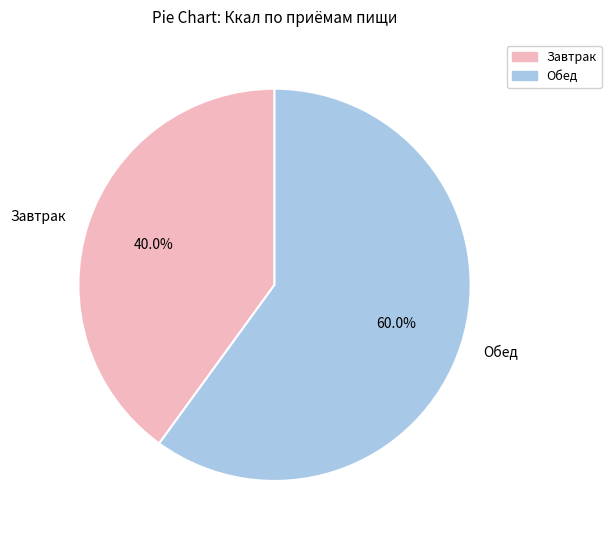

To the nearest percent, what is the difference between the Обед and Завтрак slice percentages?

20%